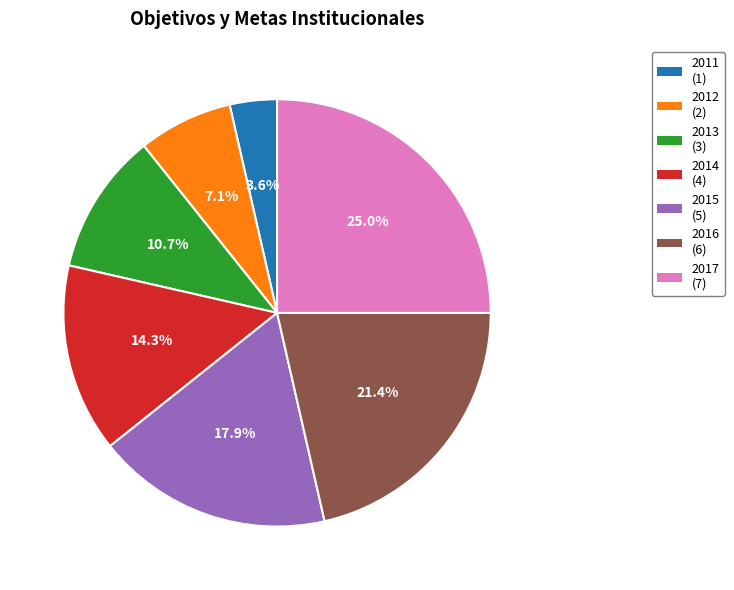

The 2012 slice represents 7% of the pie. True or false?

True